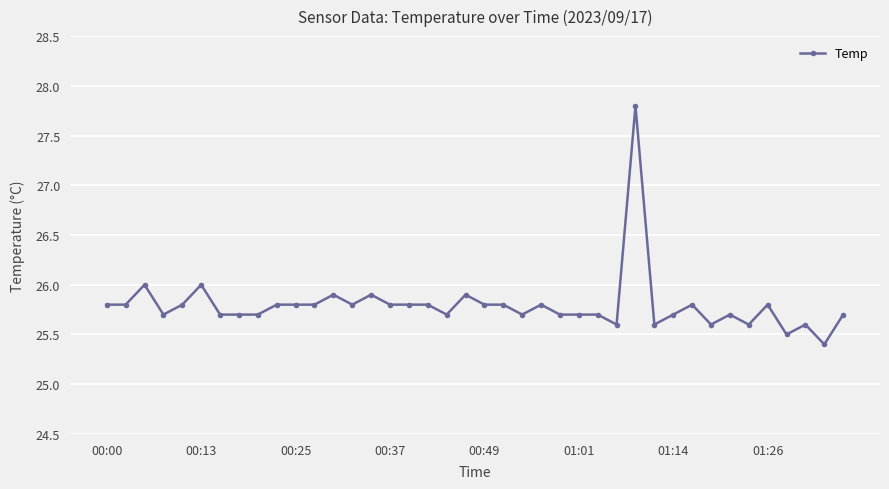

What is the value of the 11th point from the left?

25.8